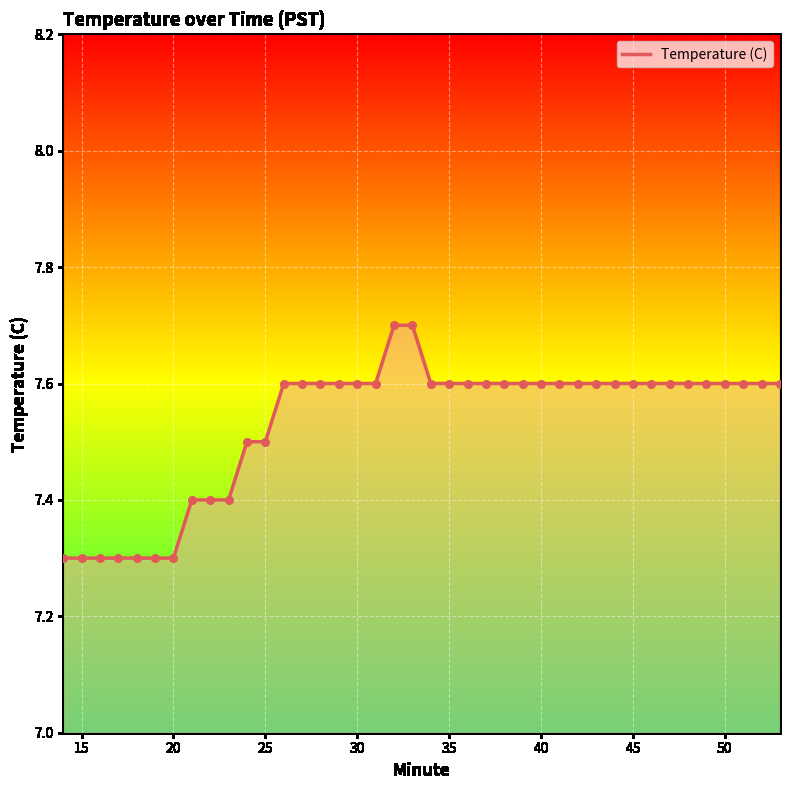

What is the difference between the maximum and minimum values?

0.4